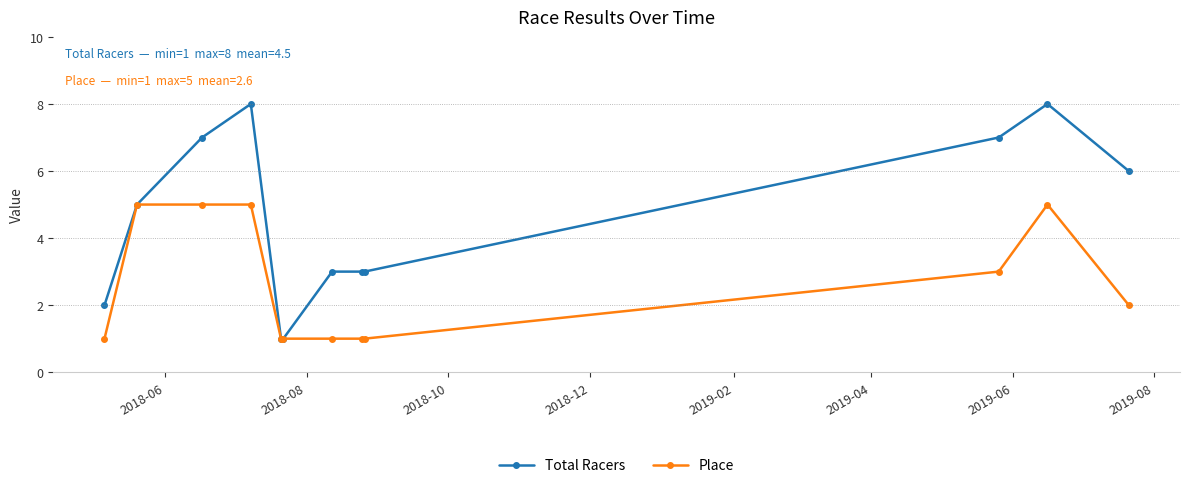

What is the maximum value shown in the chart?

8